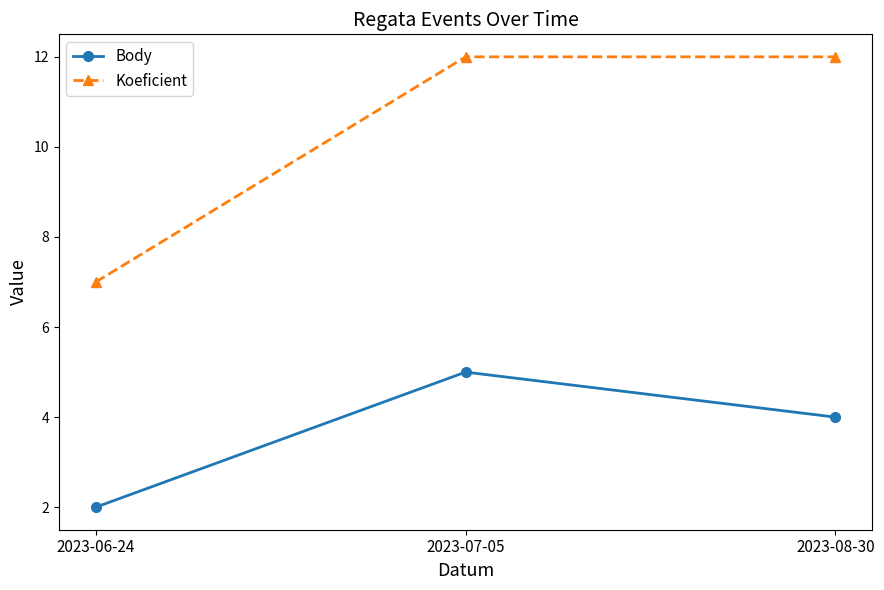

How many lines are shown in the chart?

2